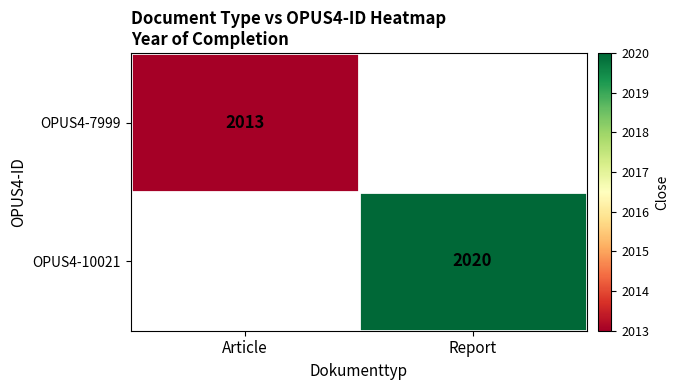

True or false: OPUS4-7999 has a value of 3566 at Article.

False